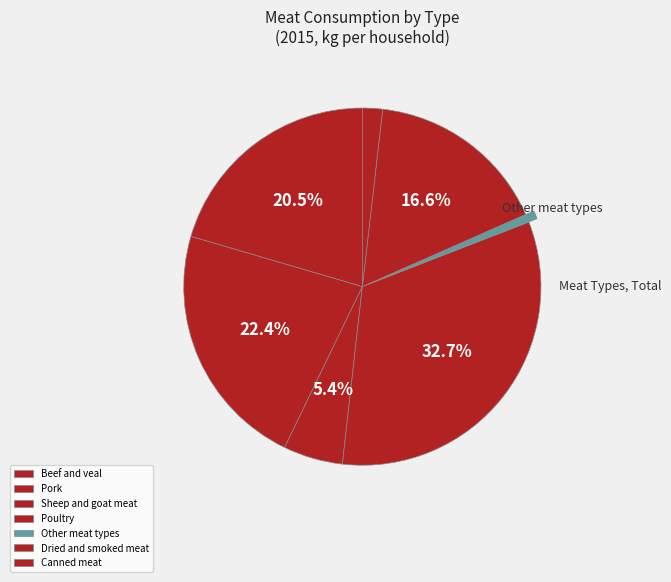

What percentage is NOT represented by Other meat types?

99.3%